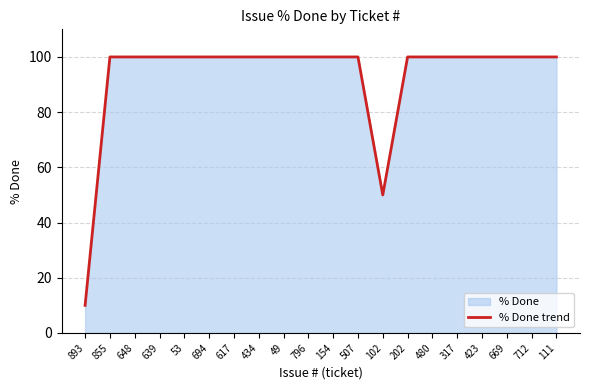

Reading left to right, list all the values displayed in this chart.

893=10	855=100	648=100	639=100	53=100	694=100	617=100	434=100	49=100	796=100	154=100	507=100	102=50	202=100	480=100	317=100	423=100	669=100	712=100	111=100